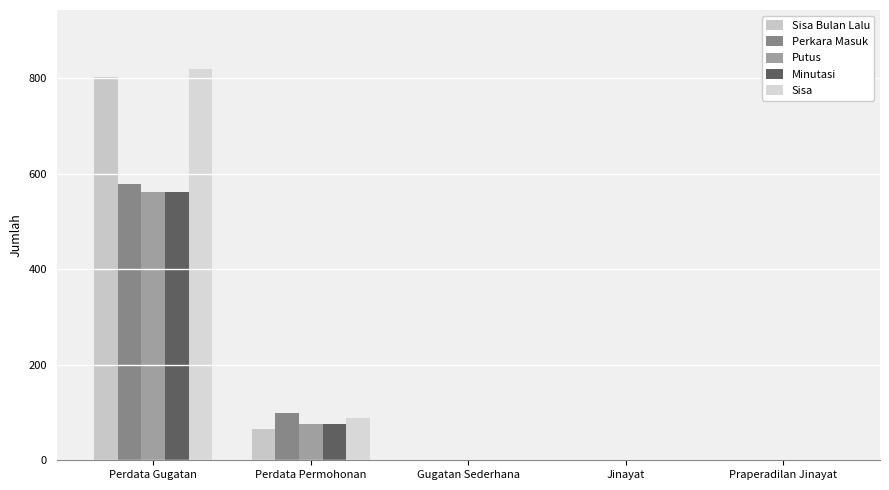

At which label does Sisa Bulan Lalu reach its peak?

Perdata Gugatan